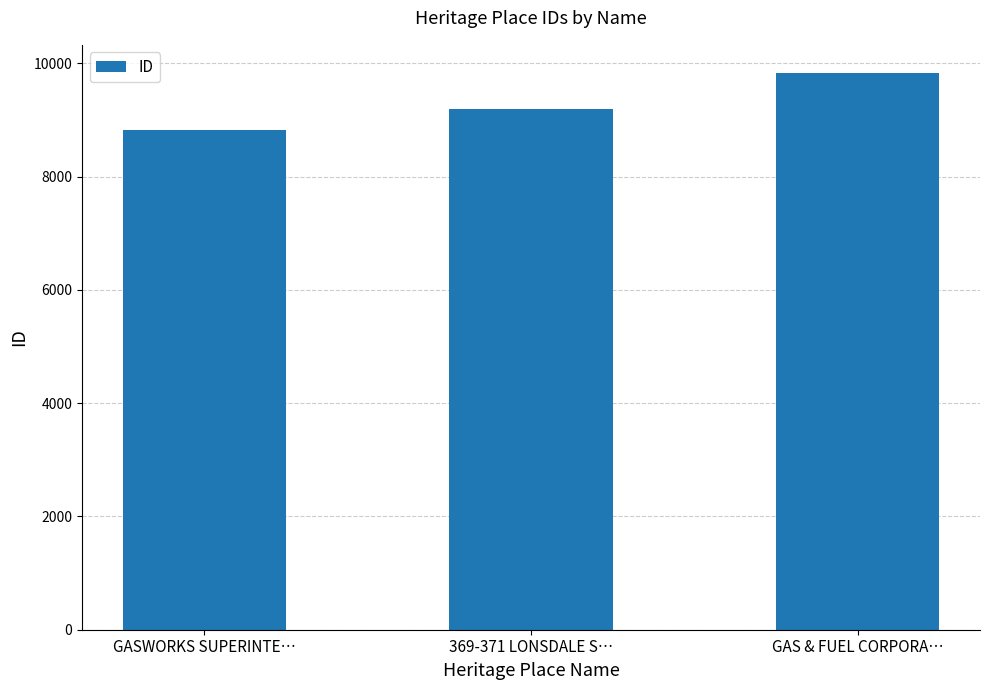

Rank the categories by value from lowest to highest.

GASWORKS SUPERINTE…, 369-371 LONSDALE S…, GAS & FUEL CORPORA…